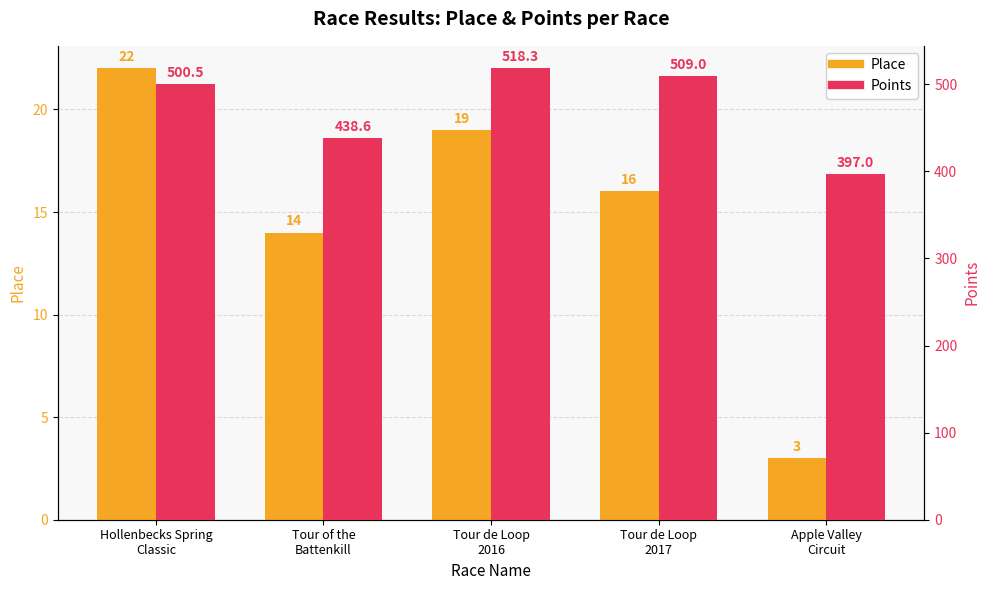

The Points series shows 438.6 at Tour of the
Battenkill. True or false?

True